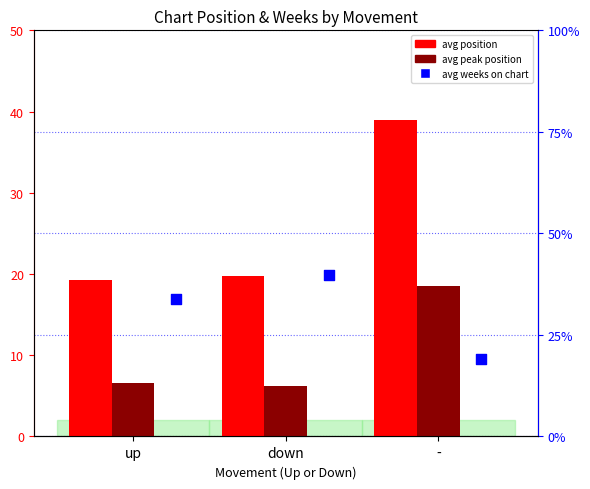

Which series has the largest total across all categories?

avg weeks on chart